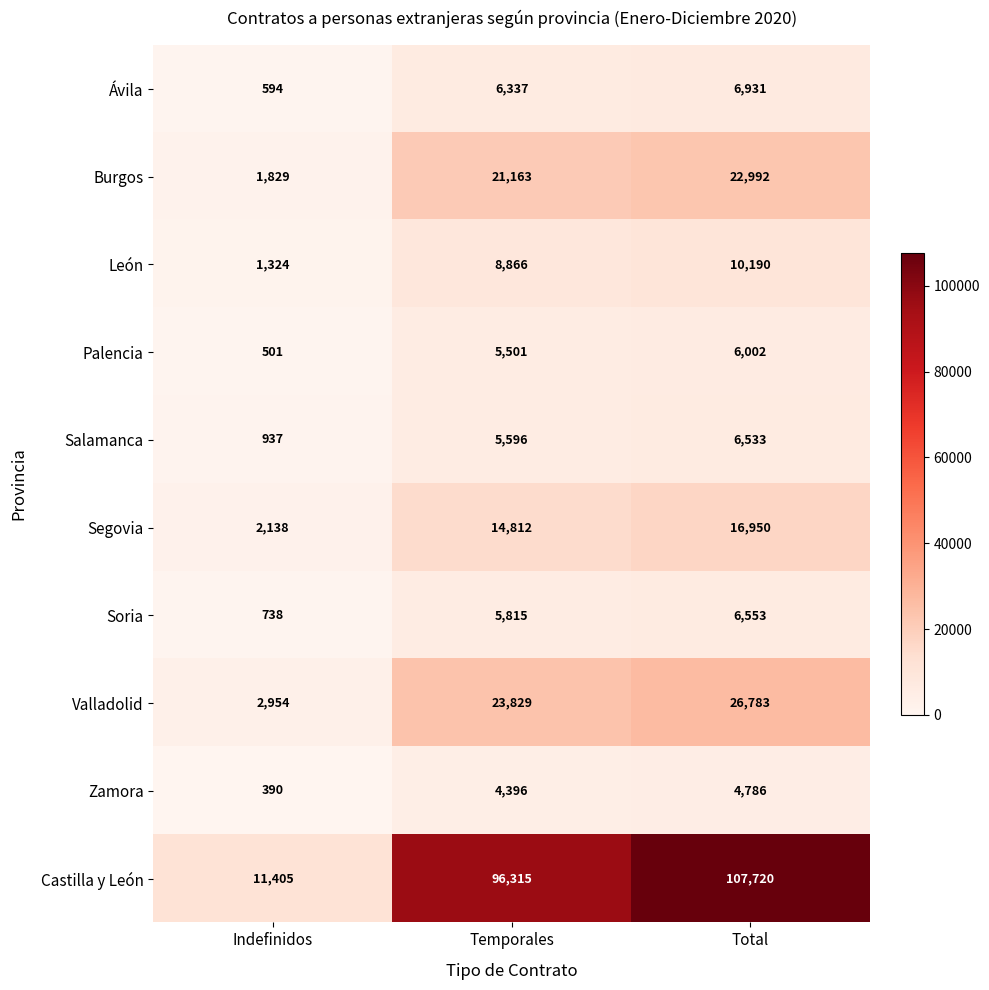

Rank the series by their maximum value, from highest to lowest.

Castilla y León, Valladolid, Burgos, Segovia, León, Ávila, Soria, Salamanca, Palencia, Zamora